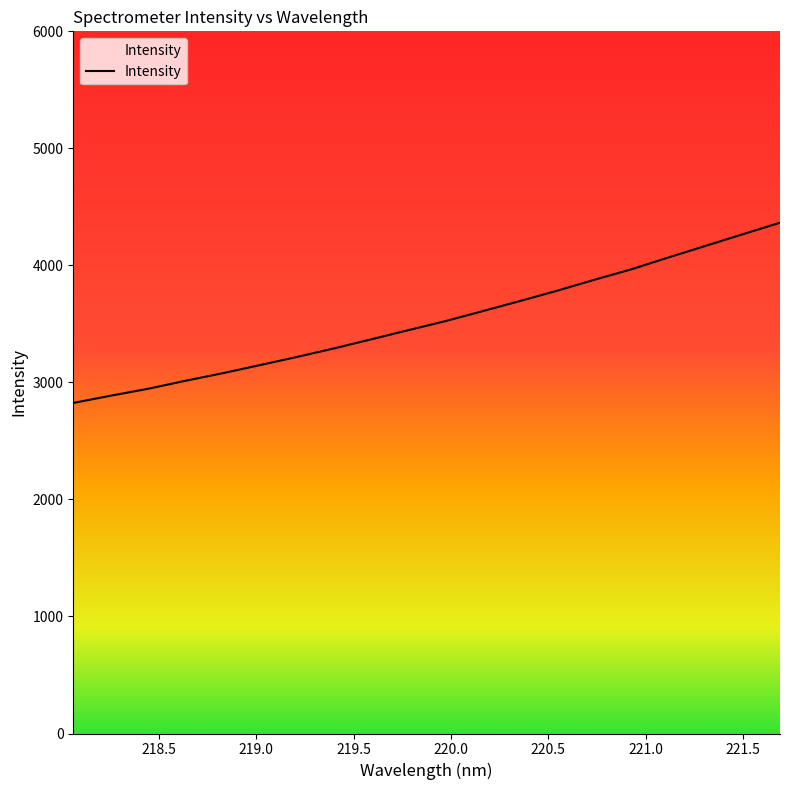

What is the greatest value displayed?

4364.8